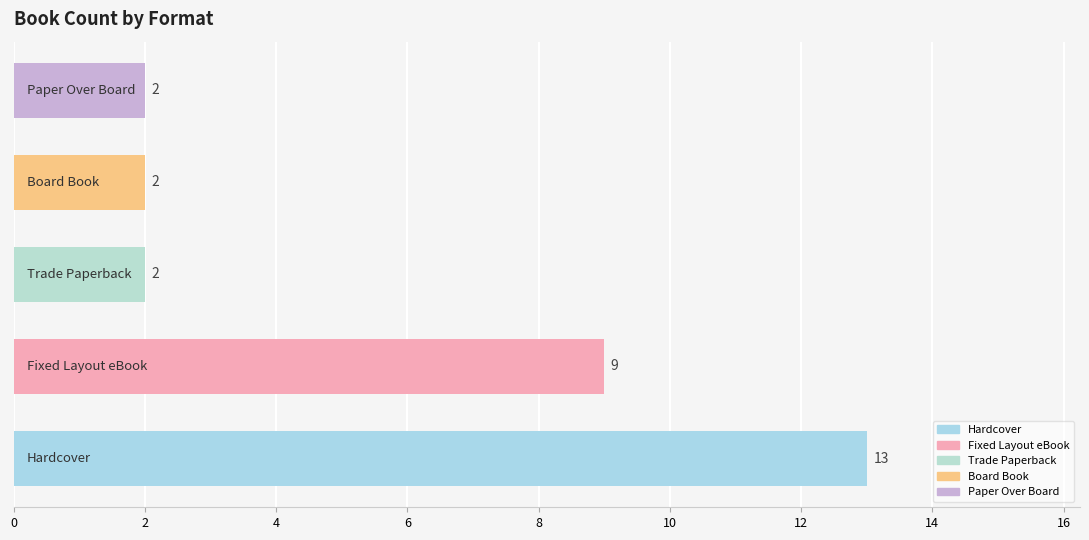

How many bars are there in total?

5